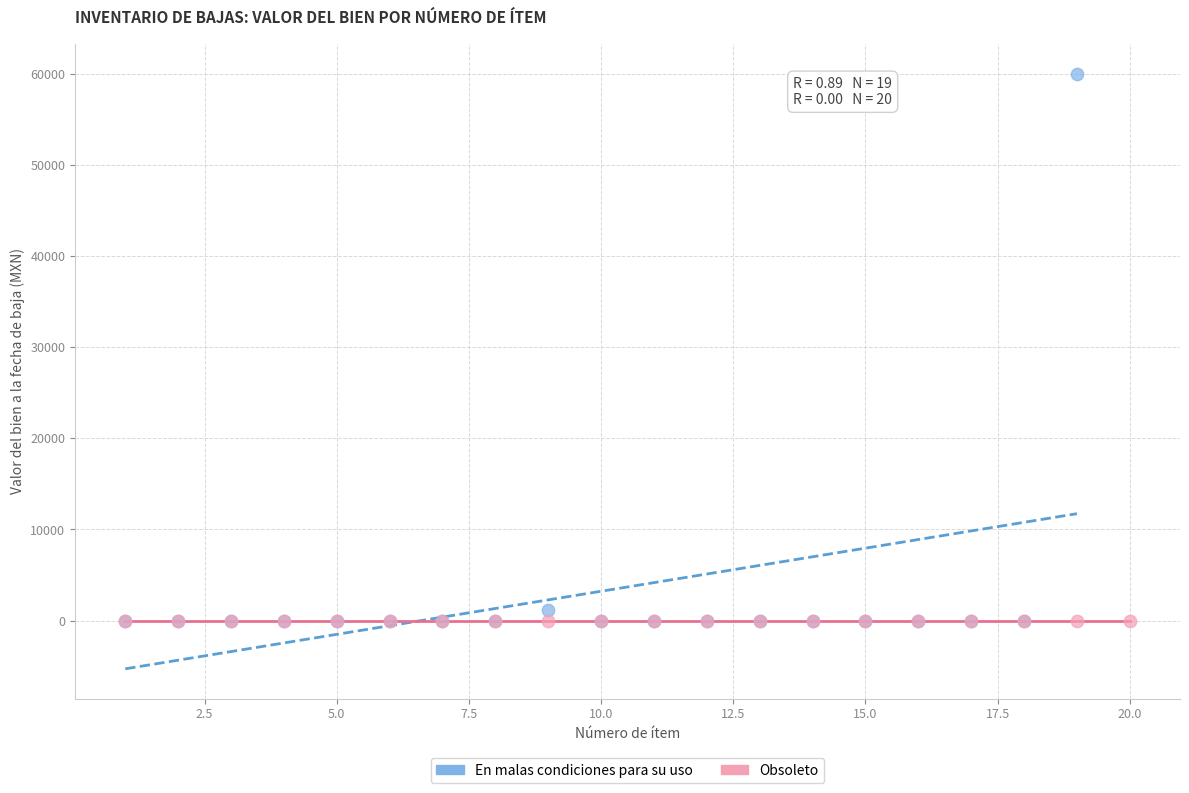

Which series reaches the maximum Y coordinate?

En malas condiciones para su uso